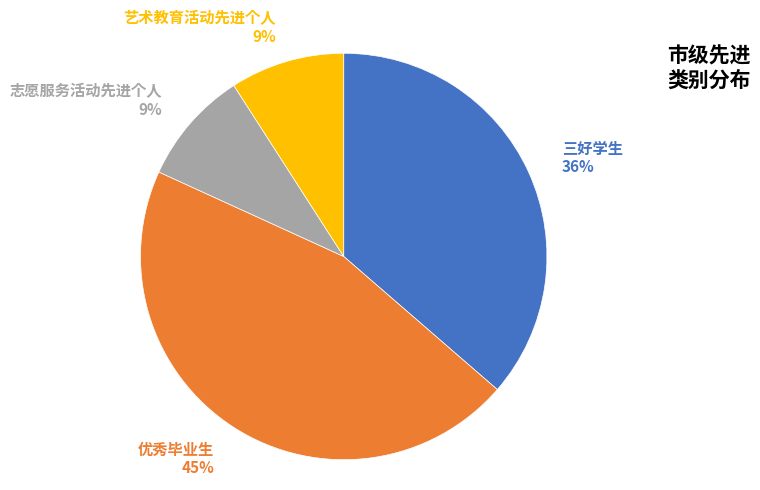

Count the number of slices in the pie.

4